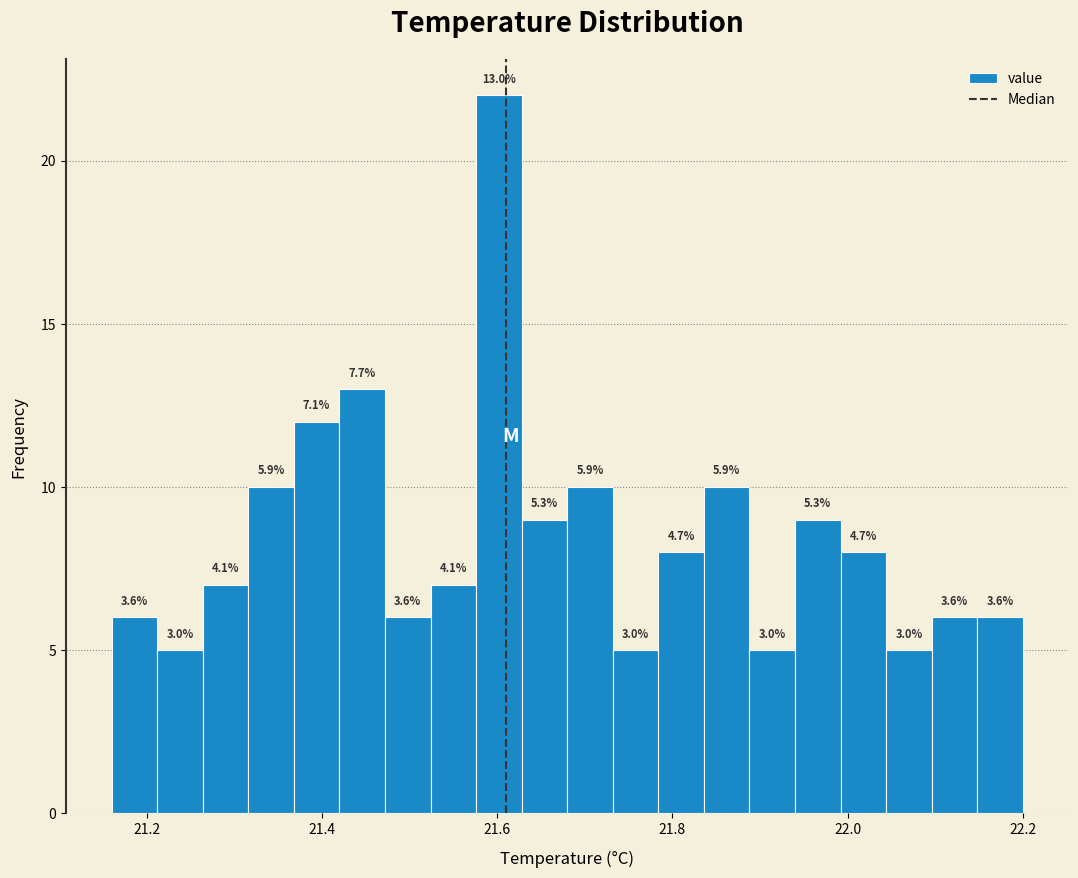

Around what value on the x-axis is the tallest bar? Give the approximate position of its centre, as read against the axis.

21.60